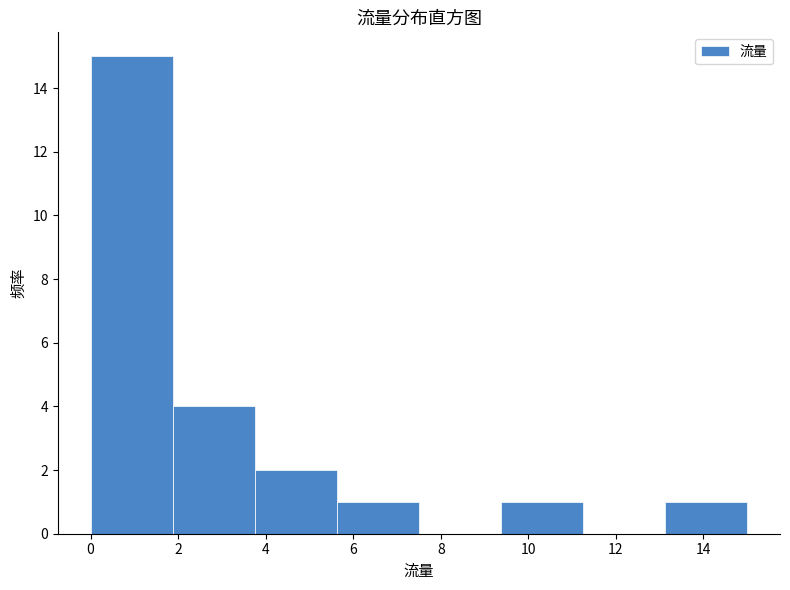

How tall is the bar that spans 0.0 to 1.8 on the x-axis? Neither the bar edges nor the heights are printed on the chart, so give them approximately, as read against the axes.

15